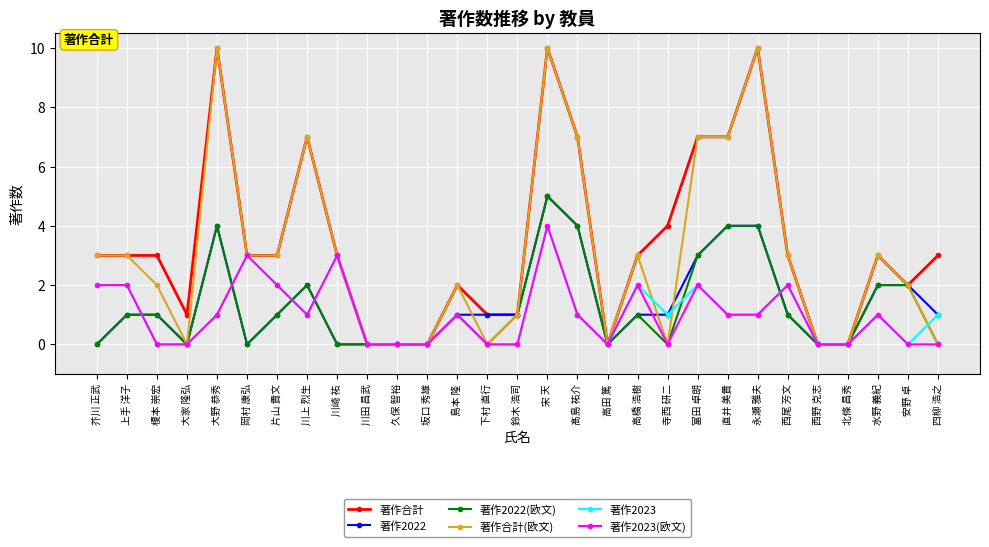

True or false: 著作2022(欧文) has more than 0 interior local peaks.

True